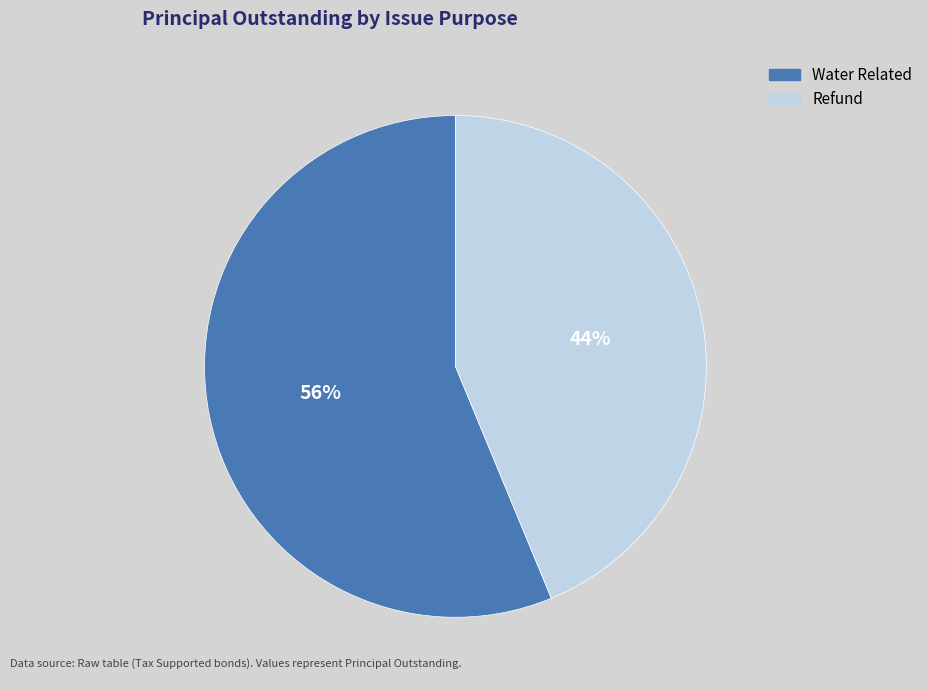

Which has a higher value, Water Related or Refund?

Water Related